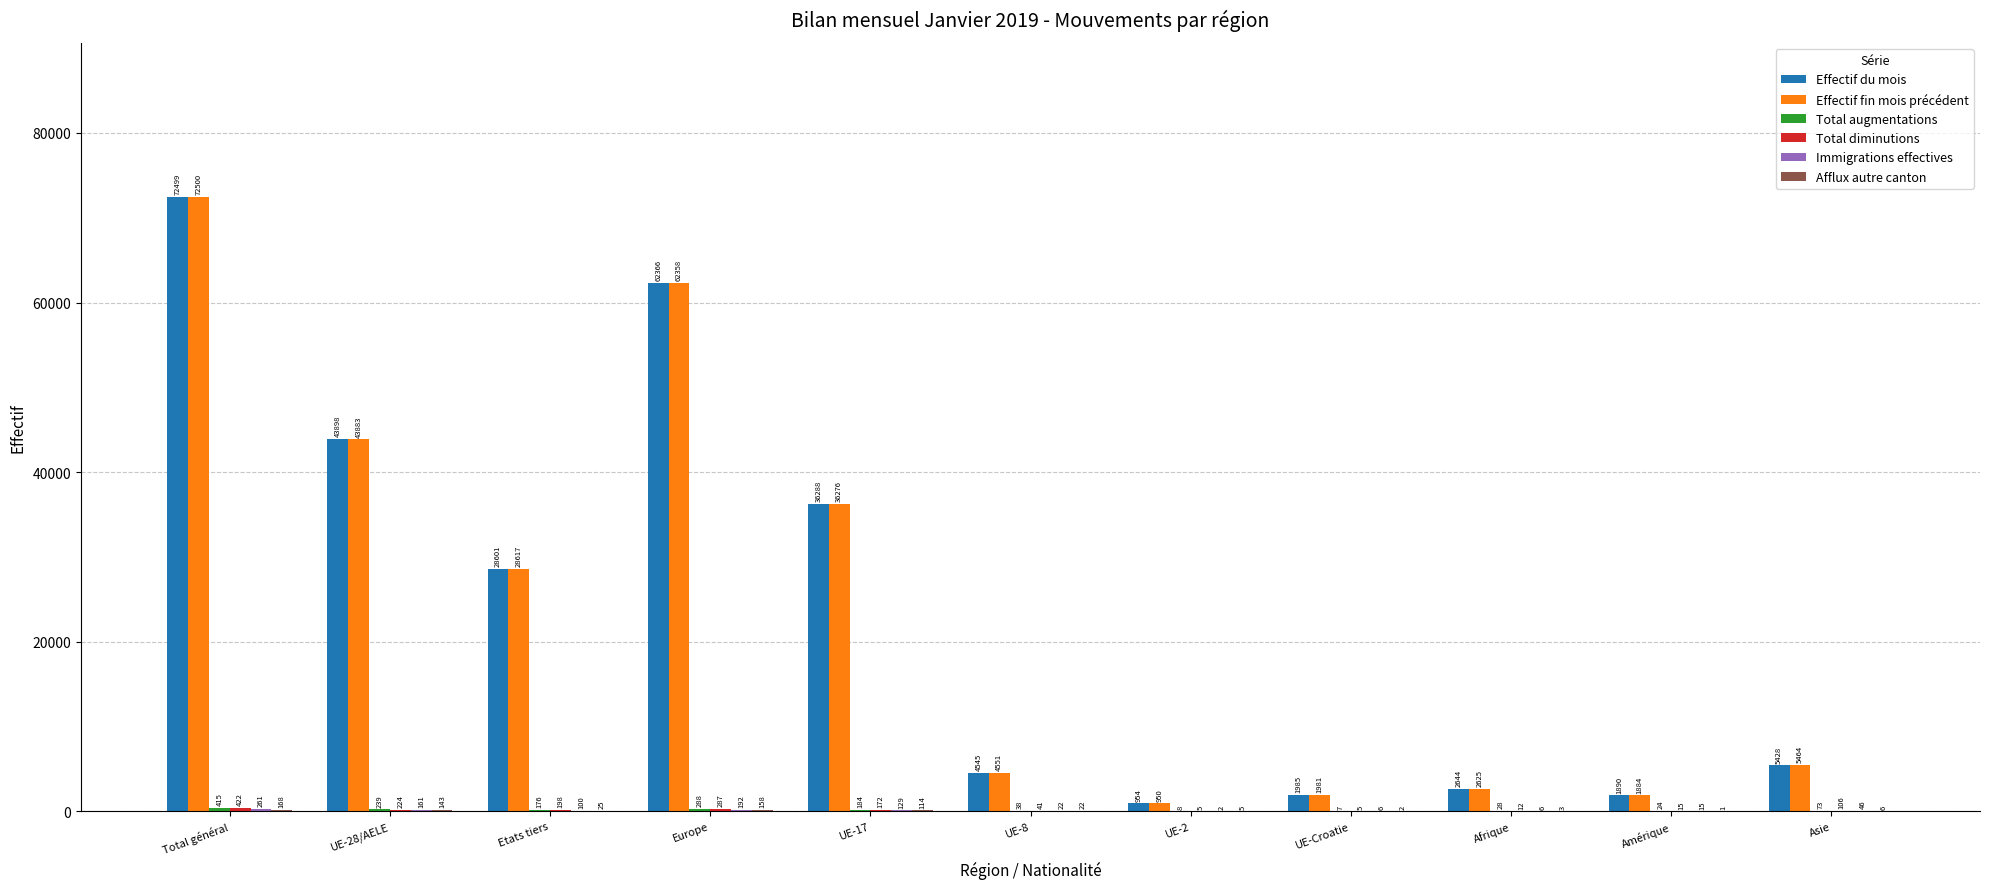

Count the number of data series in this chart.

6